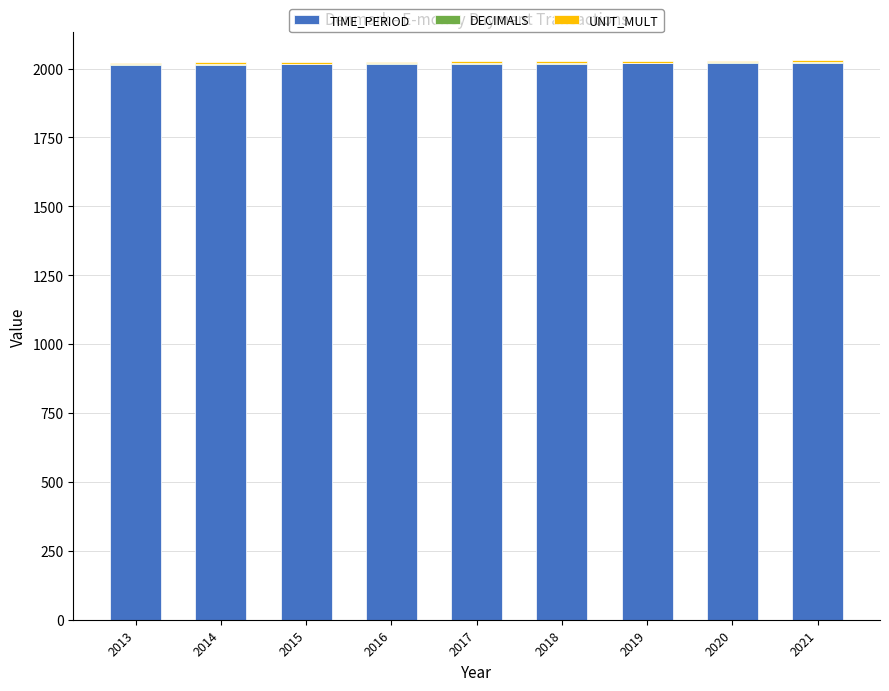

Is it true that TIME_PERIOD equals 2837 at 2014?

False